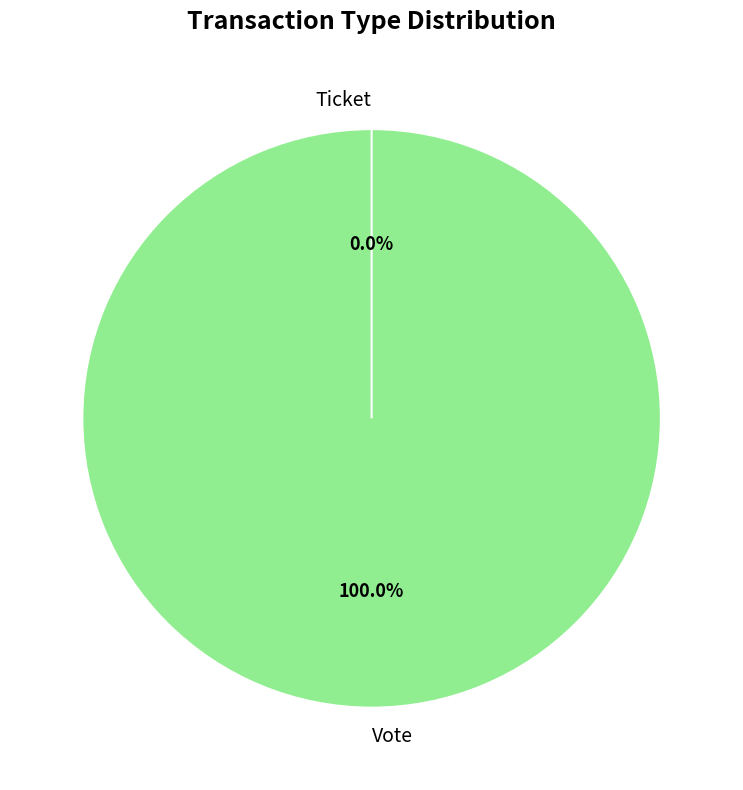

To the nearest percent, what is the combined percentage of Ticket and Vote?

100%